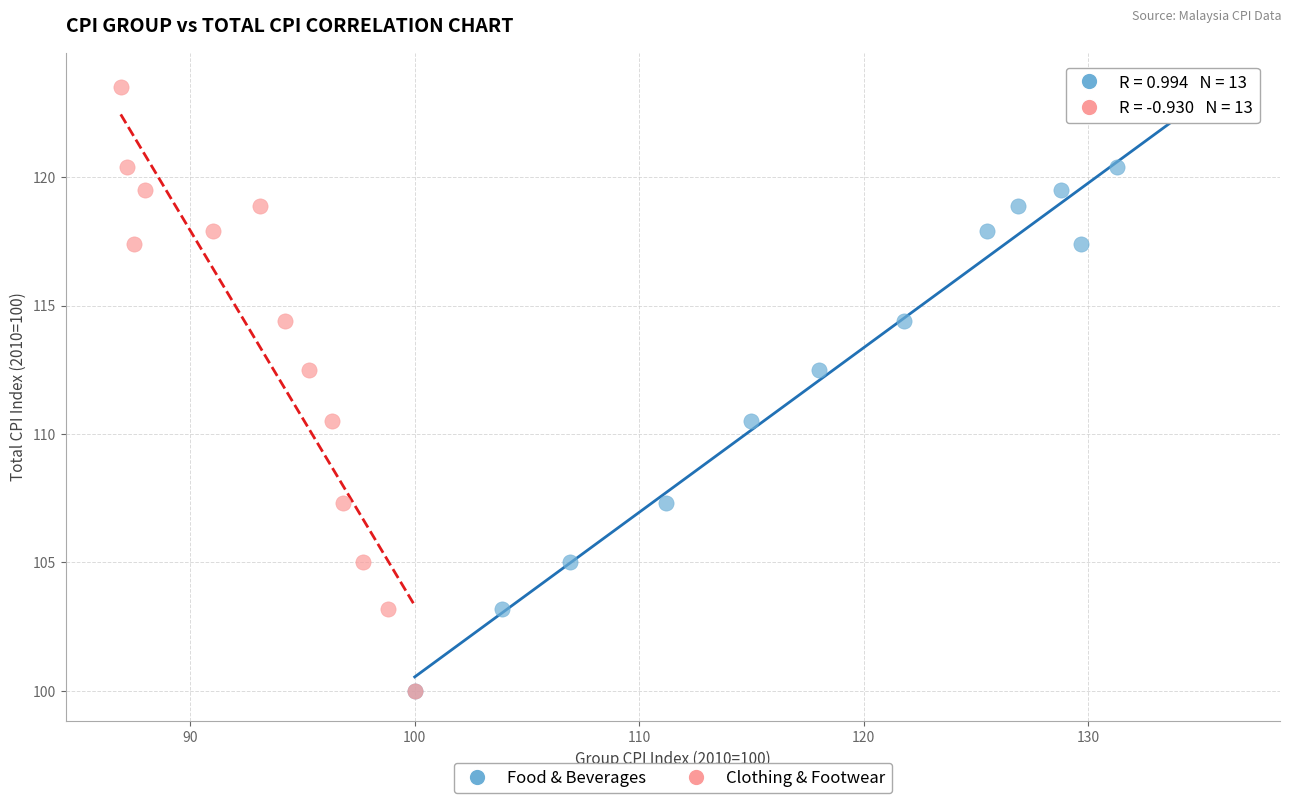

What are all the series names shown in the legend?

Food & Beverages, Clothing & Footwear